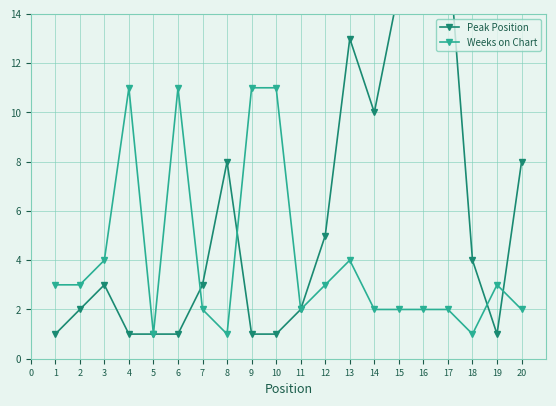

In Weeks on Chart, how many points are higher than both neighbors (excluding endpoints)?

4